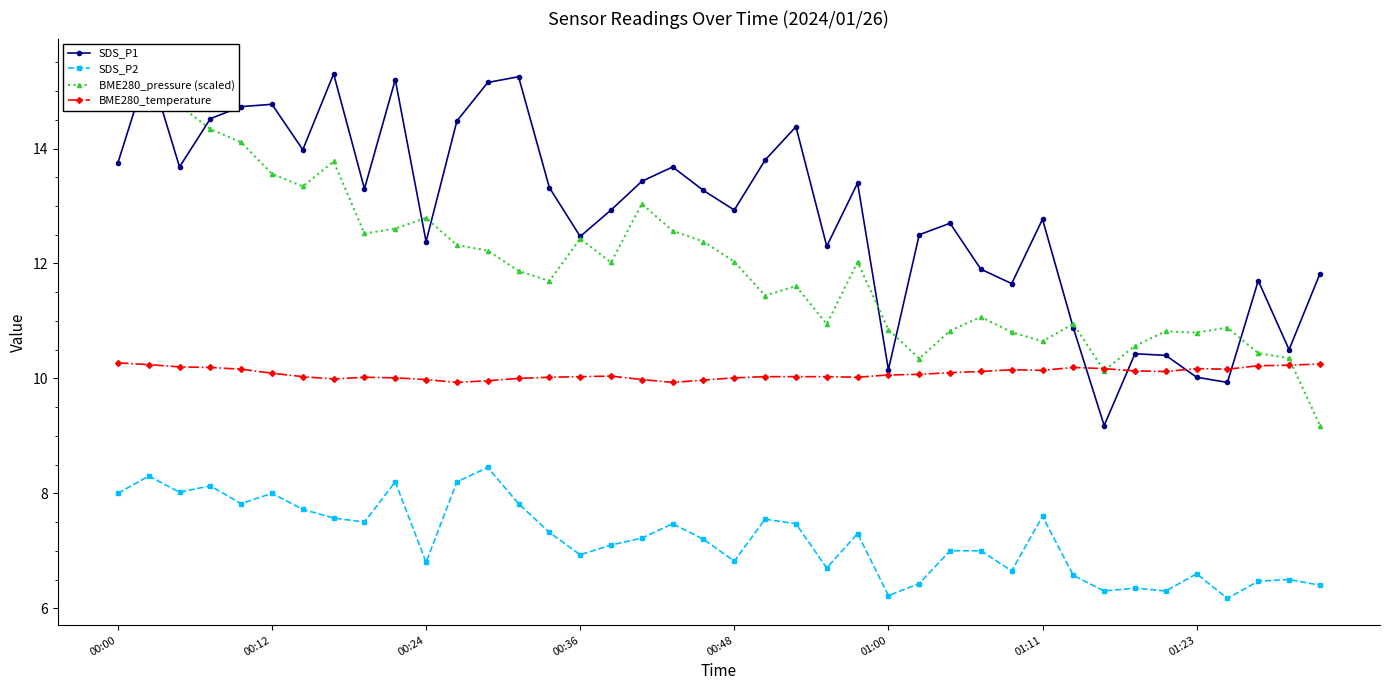

True or false: BME280_temperature and SDS_P2 intersect in this chart.

False